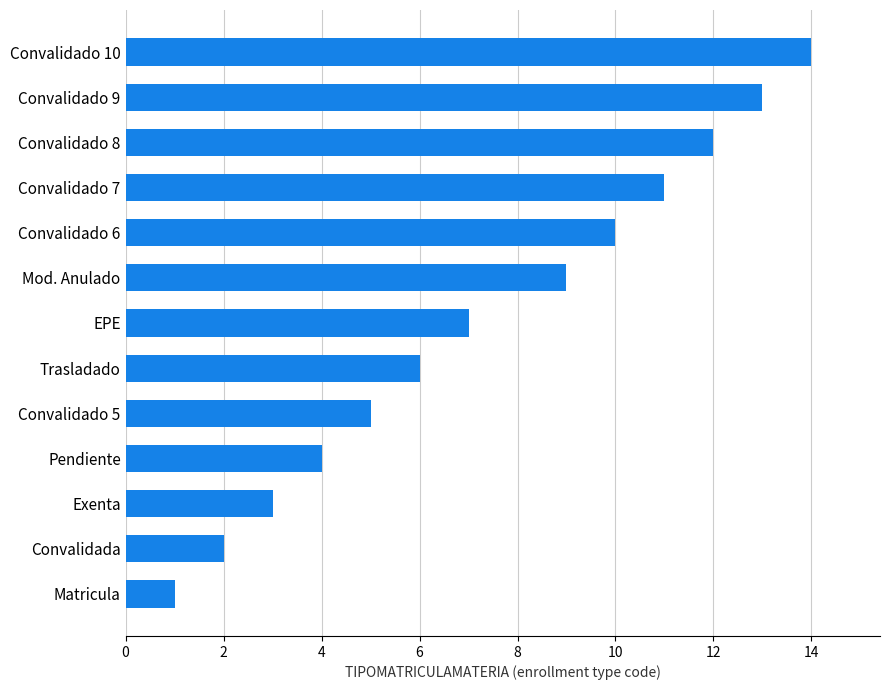

What is the average value?

7